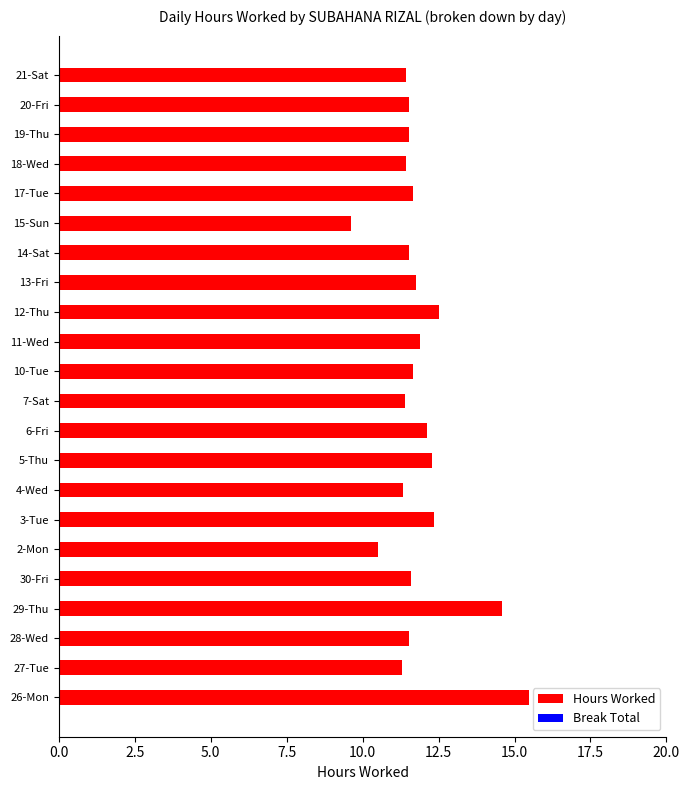

What is the difference between the values at 26-Mon and 13-Fri?

3.7